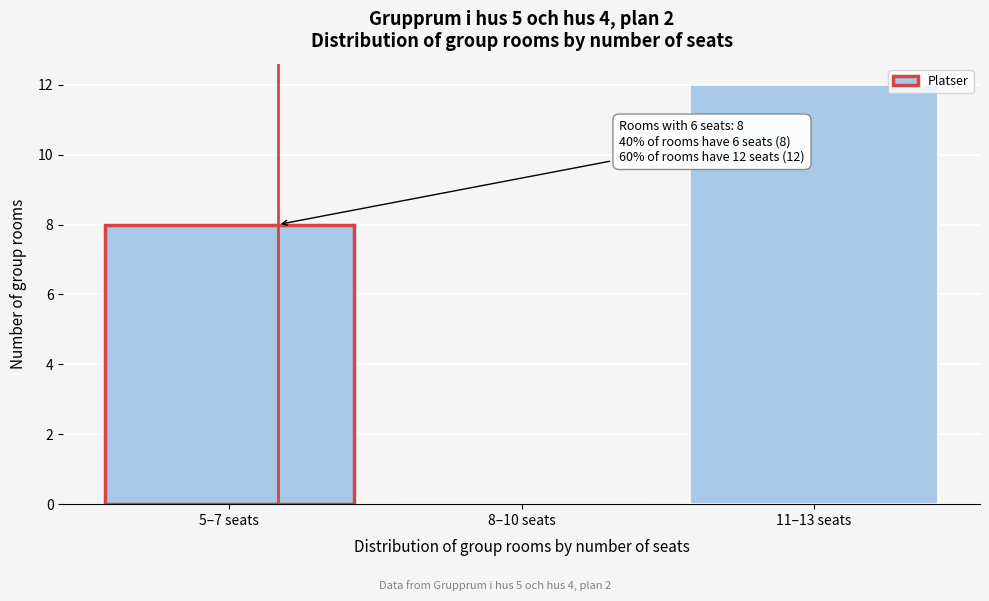

Reading right to left, transcribe all the data shown in this chart.

11–13 seats=12	8–10 seats=0	5–7 seats=8